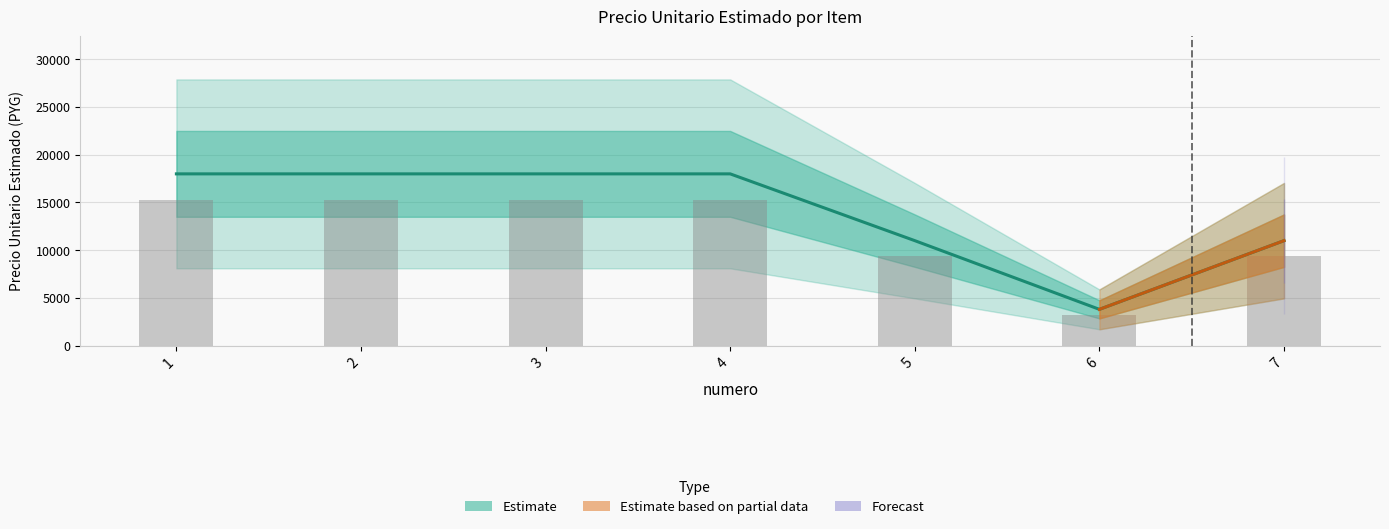

At which category does the chart reach its peak across all series?

1